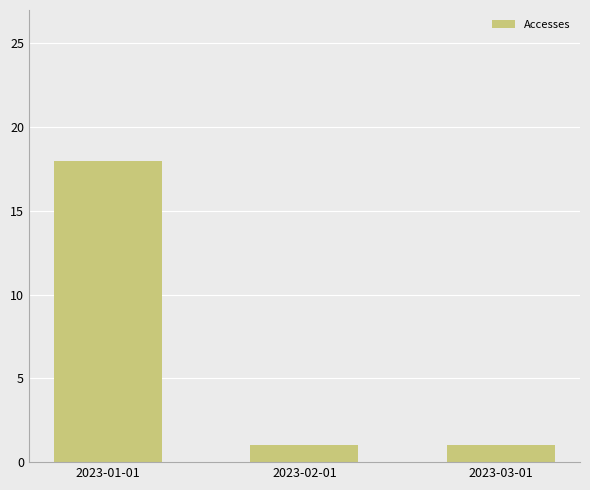

How many values are between 1 and 18?

3